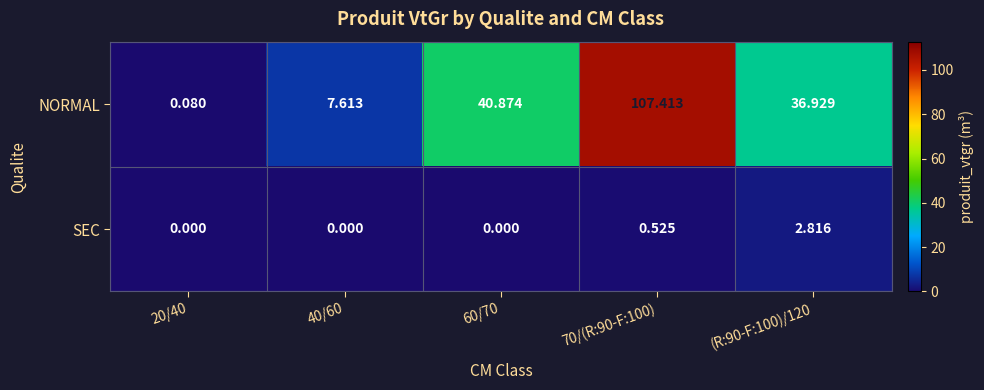

Which series has the largest total across all categories?

NORMAL